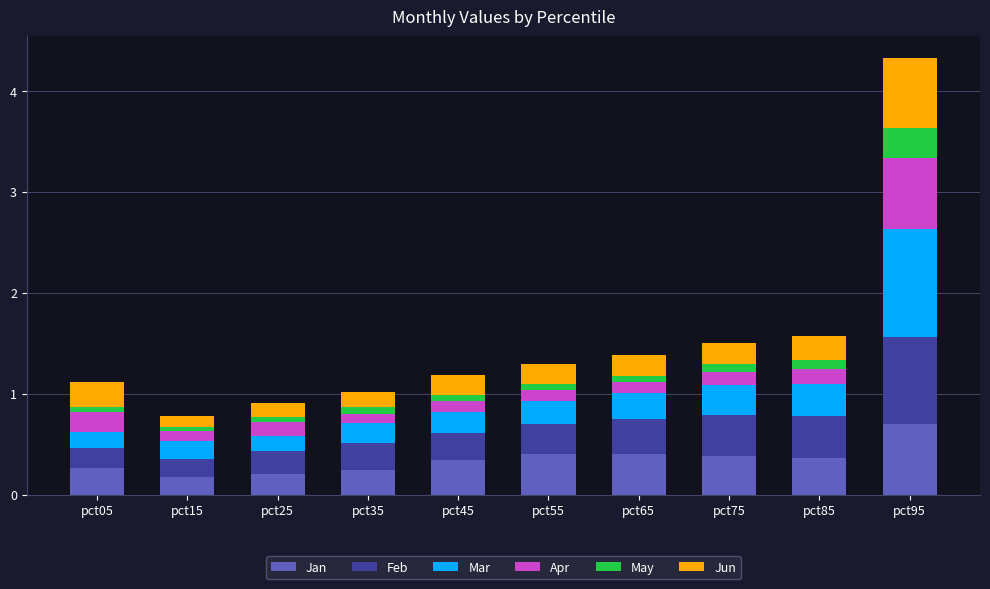

What is the sum of all Jan values?

3.5